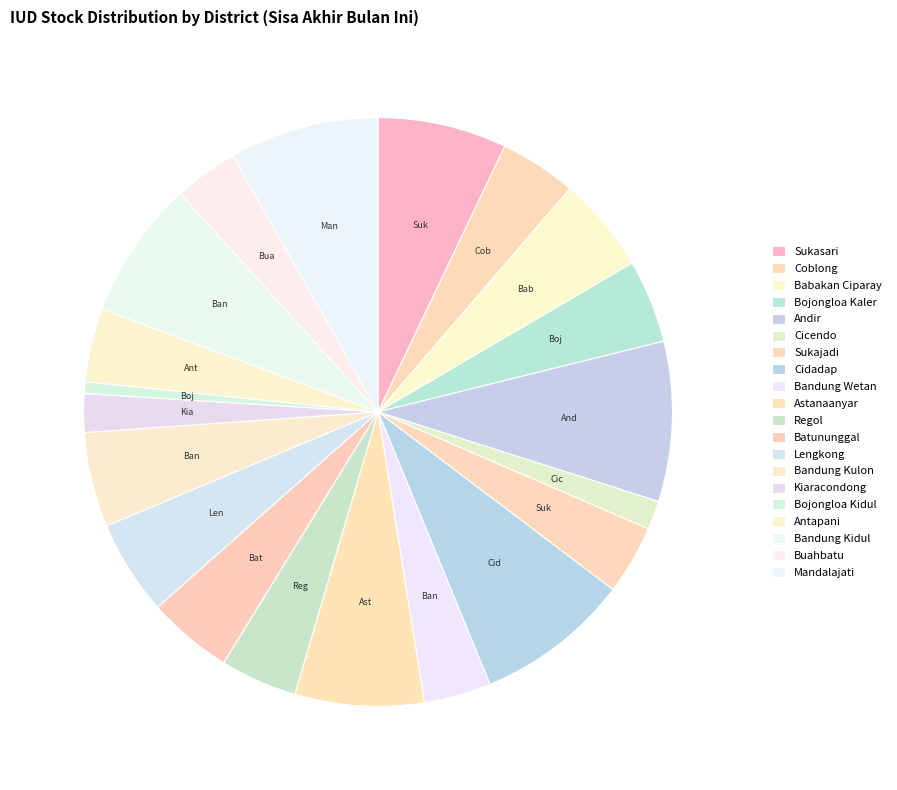

Approximately how many times larger is the value at Bandung Kulon compared to Coblong?

1.2